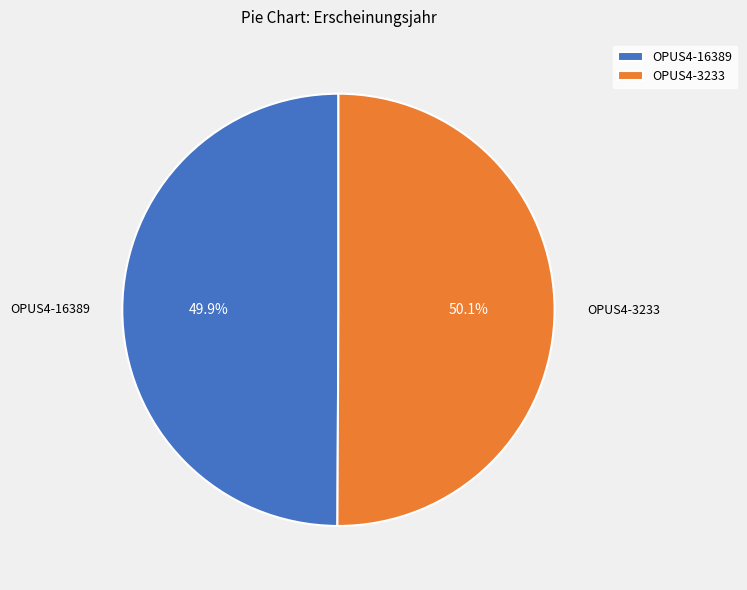

Is there any slice that represents more than half of the pie?

Yes